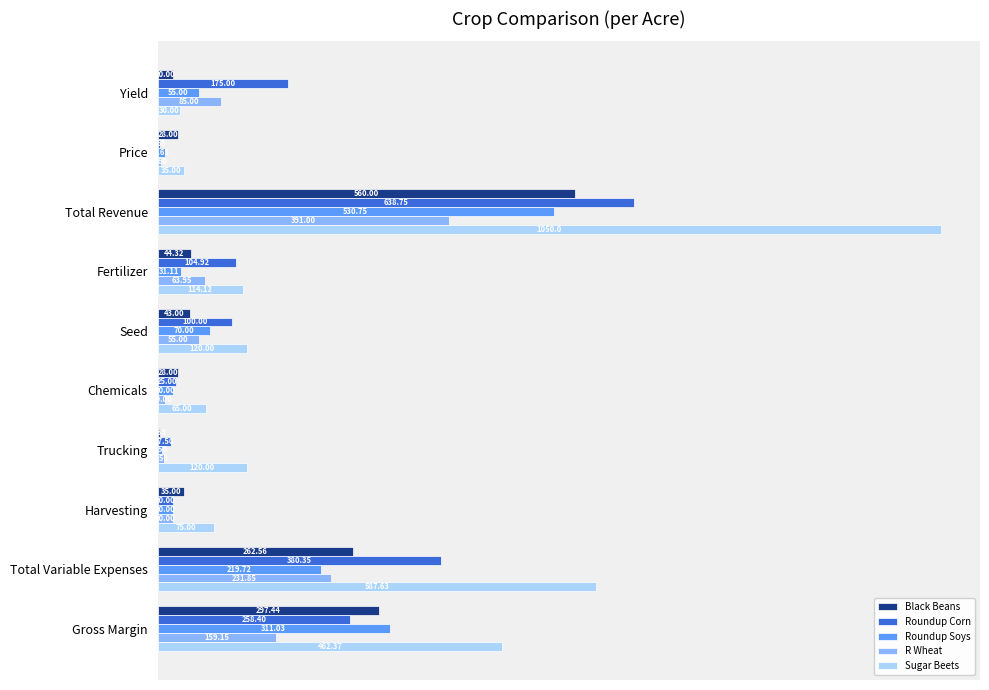

Which series has the largest total across all categories?

Sugar Beets